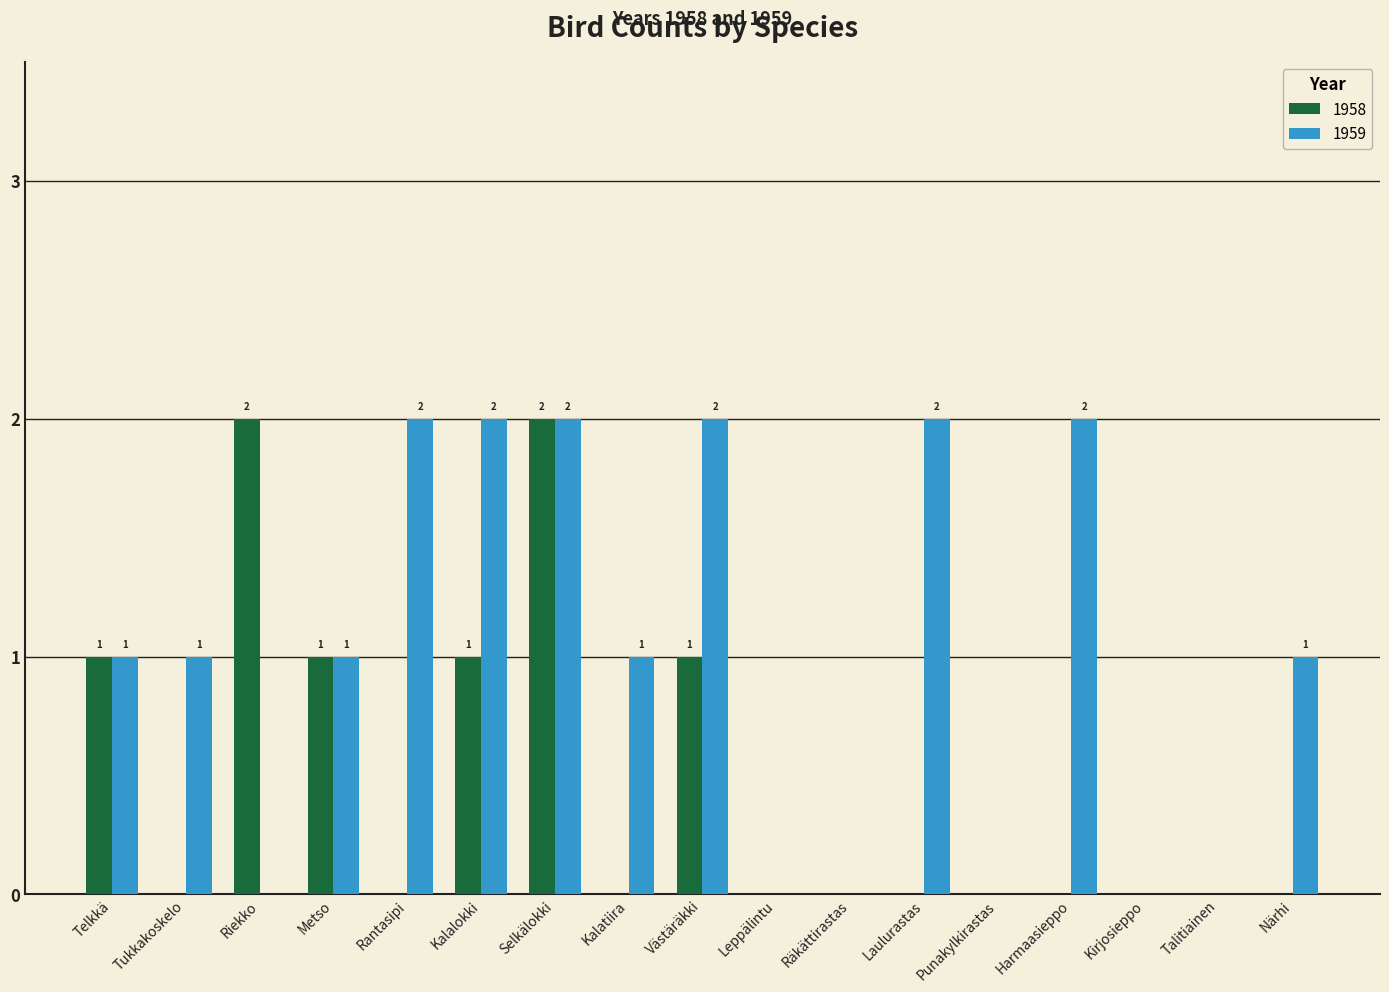

Are the bars horizontal?

No